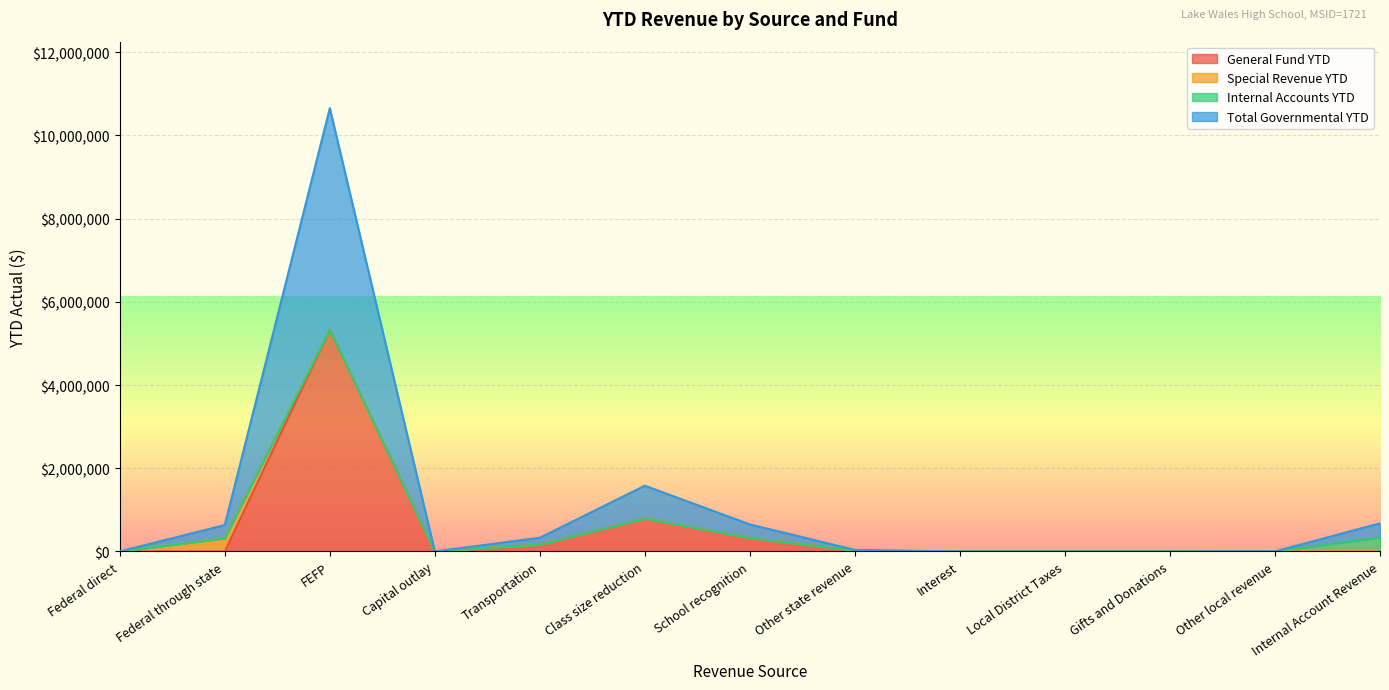

The Total Governmental YTD series shows 0.0 at Local District Taxes. True or false?

True